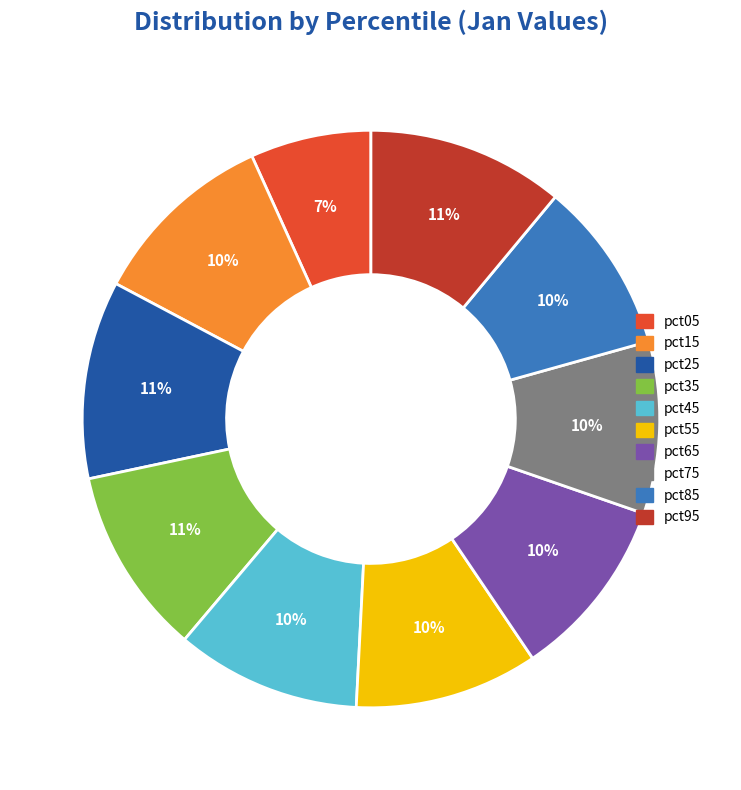

What percentage is the pct25 slice, to the nearest percent?

11%